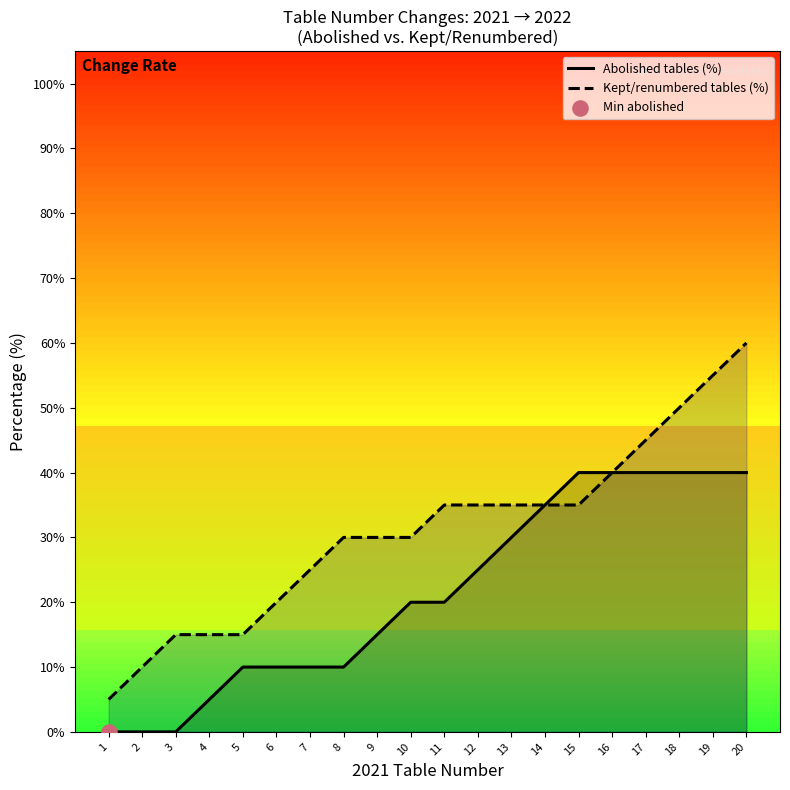

Which series has the largest total across all categories?

Kept/renumbered tables (%)